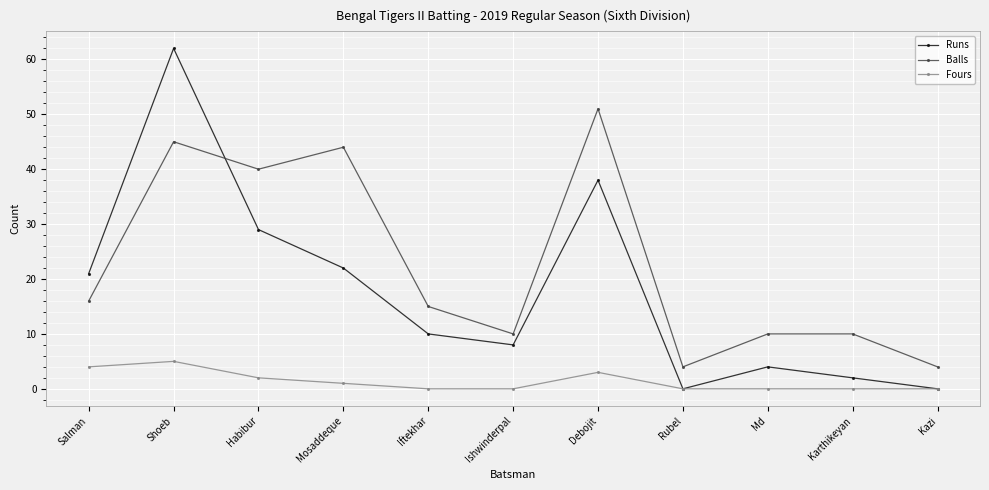

Which series has the widest spread of values?

Runs